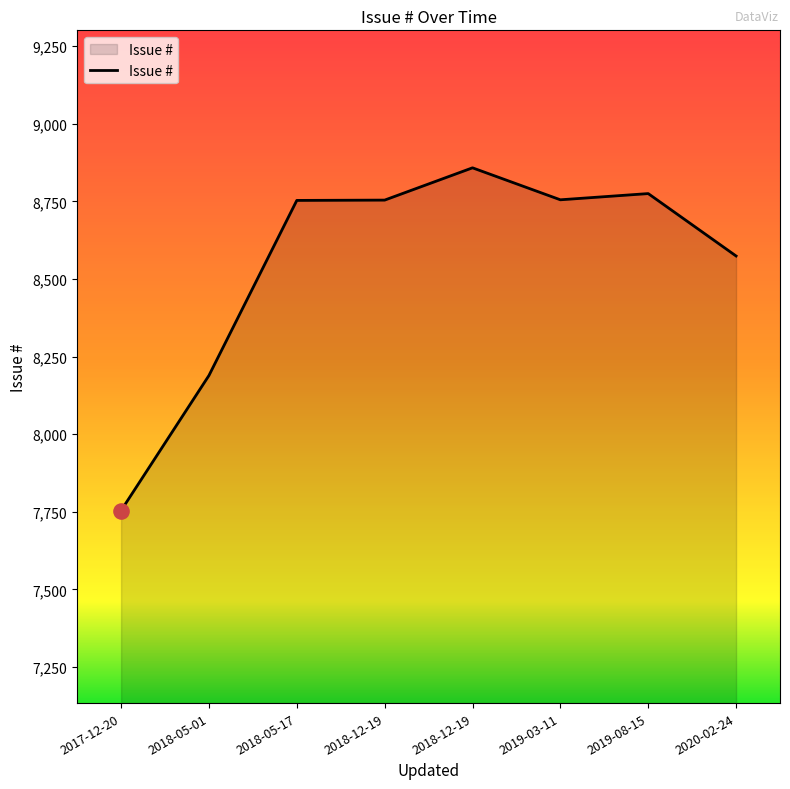

Does the chart have visible grid lines?

No